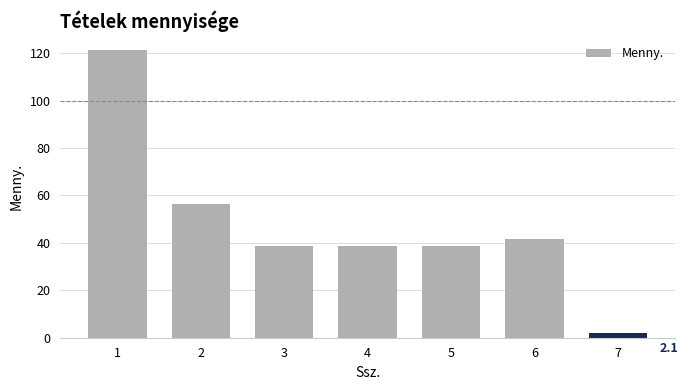

What is the ratio of the value at 5 to the value at 4?

1.0